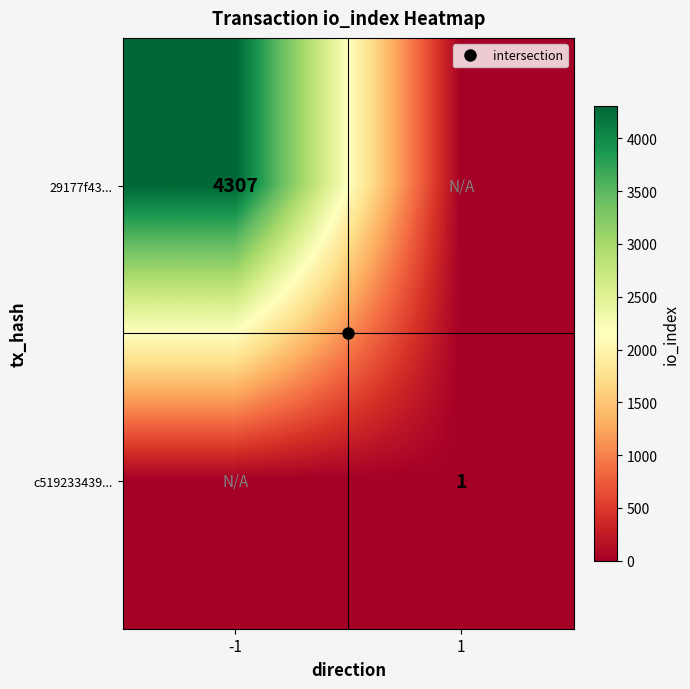

What is the sum of the 29177f43... values at 1 and -1?

4307